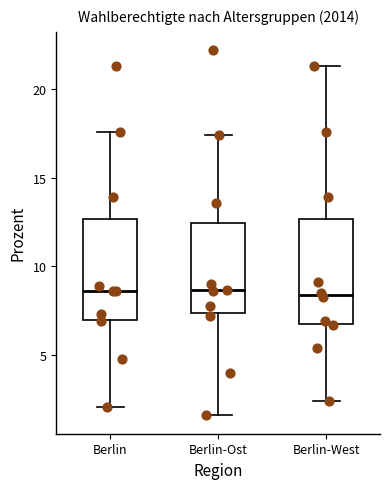

Reading left to right, transcribe this box plot: for each box, give where its median line is, the range the box spans, and where its two whiskers end, as read against the y-axis. The values are not printed on the chart, so give them approximately, as read against the axis.

Berlin: median 8.5, box 7.0 to 12.5, whiskers 2.0 to 17.5
Berlin-Ost: median 8.5, box 7.5 to 12.5, whiskers 1.5 to 17.5
Berlin-West: median 8.5, box 7.0 to 12.5, whiskers 2.5 to 21.5